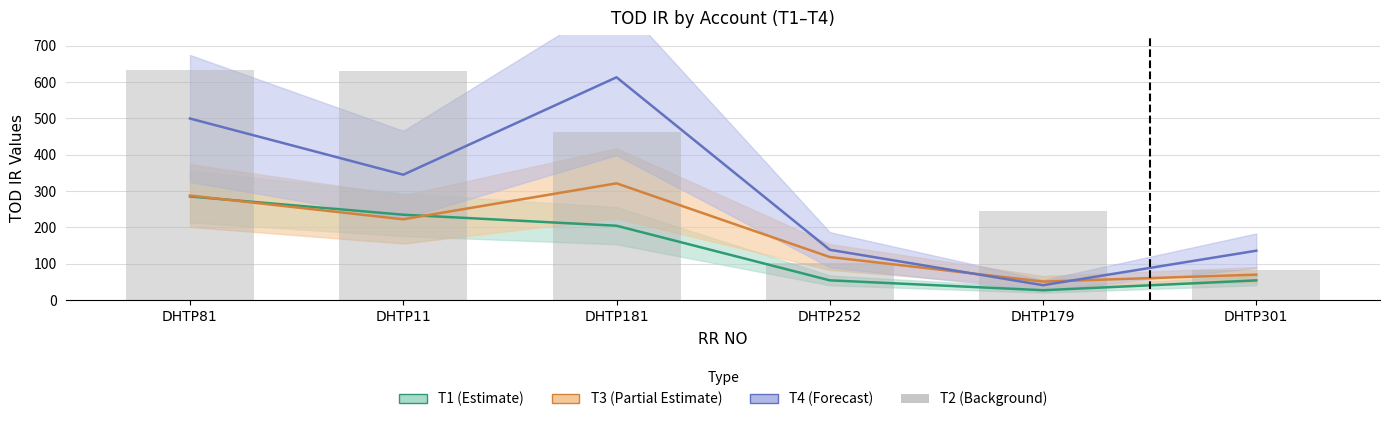

What is the difference between the maximum and minimum values?

550.9